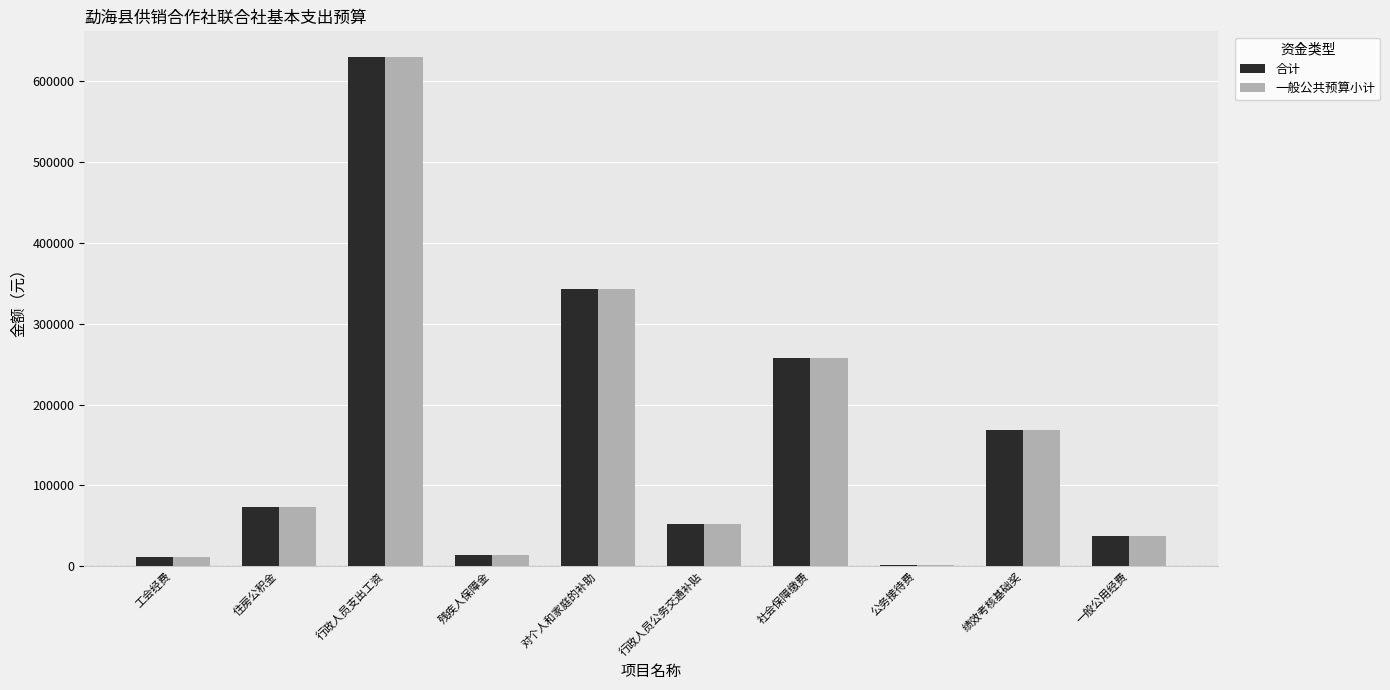

What is the sum of the 合计 values at 一般公用经费 and 公务接待费?

39400.0